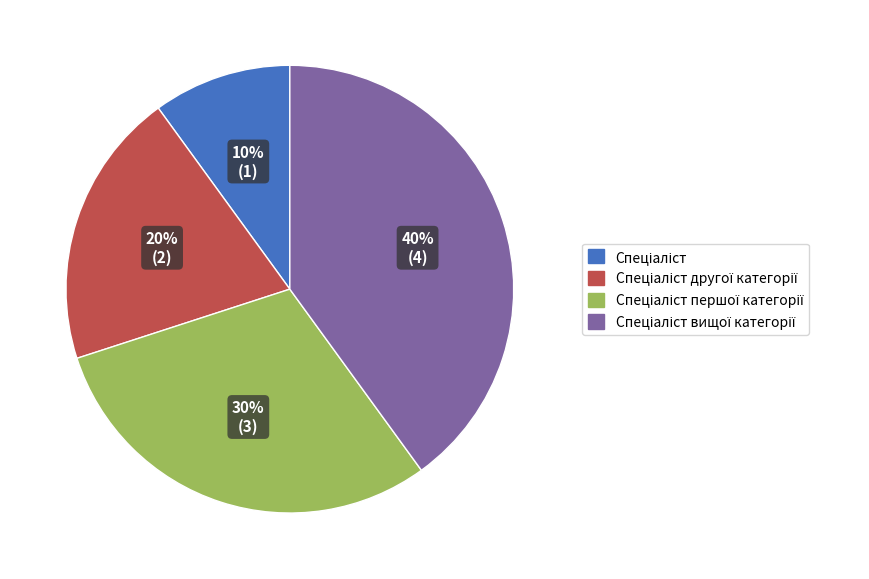

Does any single category account for the majority?

No